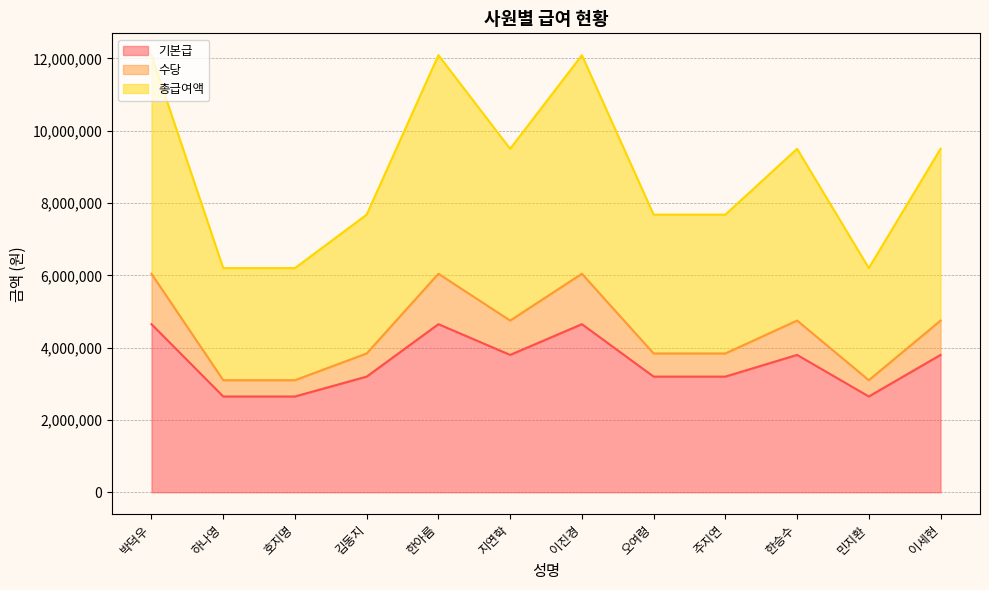

Reading left to right, what are all the values shown in this chart?

기본급: 박덕우=4650000	하나영=2650000	호지명=2650000	김동지=3200000	한아름=4650000	지연학=3800000	이진경=4650000	오여령=3200000	주지연=3200000	한승수=3800000	민지환=2650000	이세현=3800000
수당: 박덕우=6045000	하나영=3100500	호지명=3100500	김동지=3840000	한아름=6045000	지연학=4750000	이진경=6045000	오여령=3840000	주지연=3840000	한승수=4750000	민지환=3100500	이세현=4750000
총급여액: 박덕우=12090000	하나영=6201000	호지명=6201000	김동지=7680000	한아름=12090000	지연학=9500000	이진경=12090000	오여령=7680000	주지연=7680000	한승수=9500000	민지환=6201000	이세현=9500000